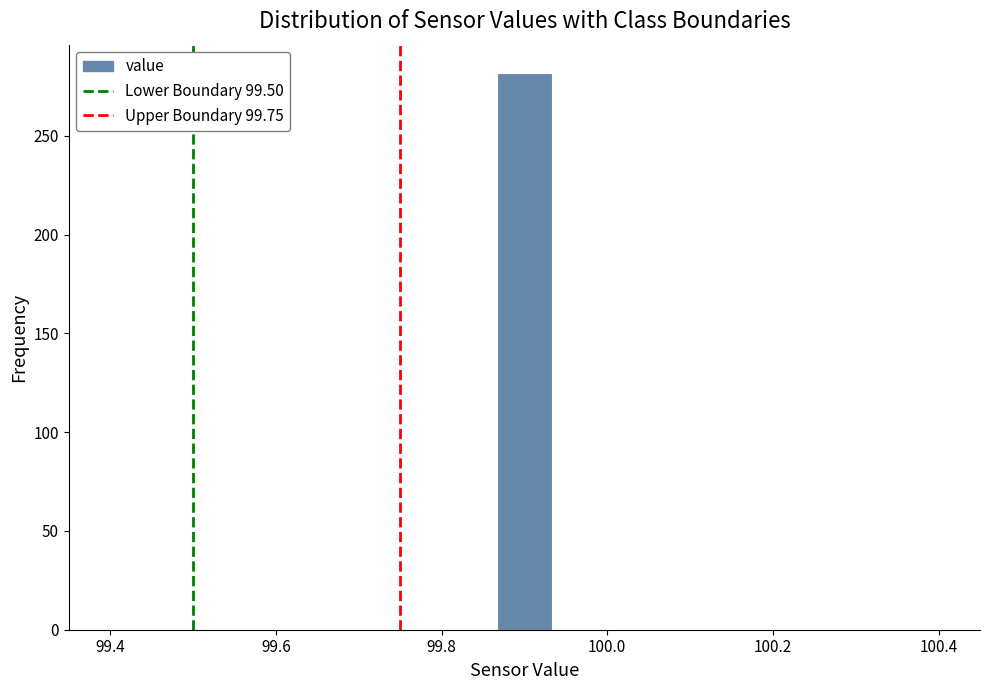

Read against the x-axis, roughly where is the centre of the tallest bar?

99.90